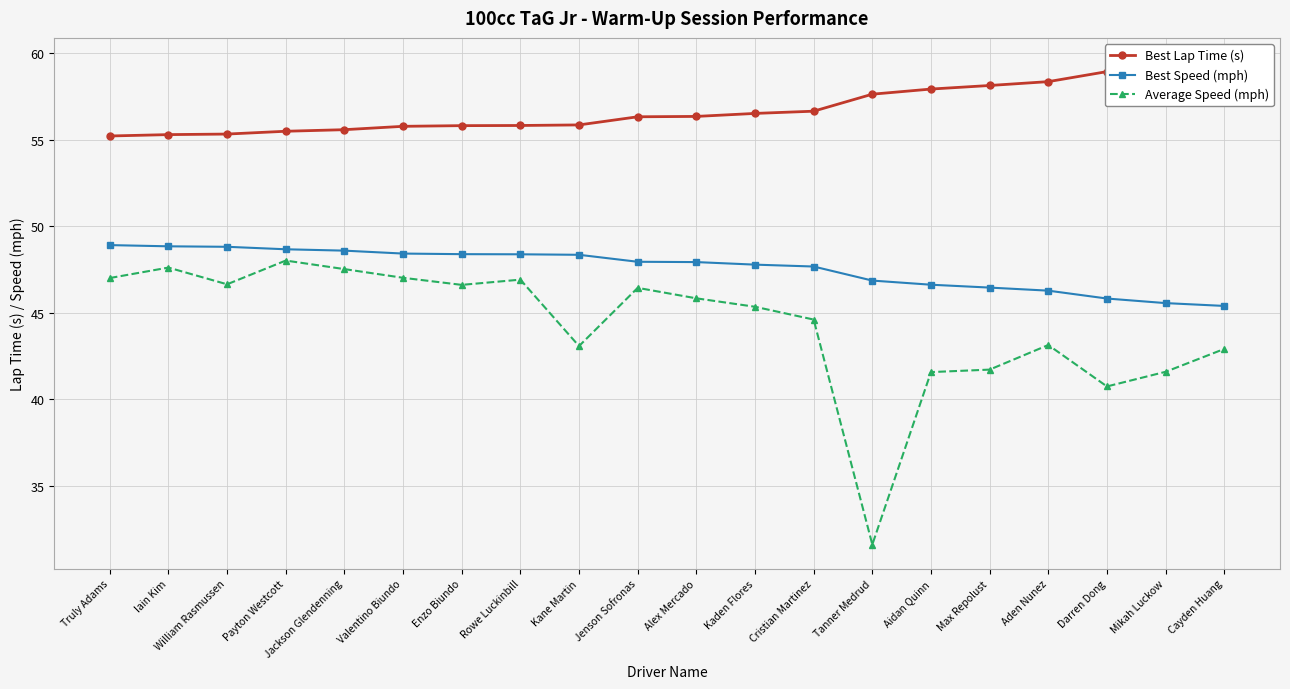

What is the label of the 18th point from the right?

William Rasmussen